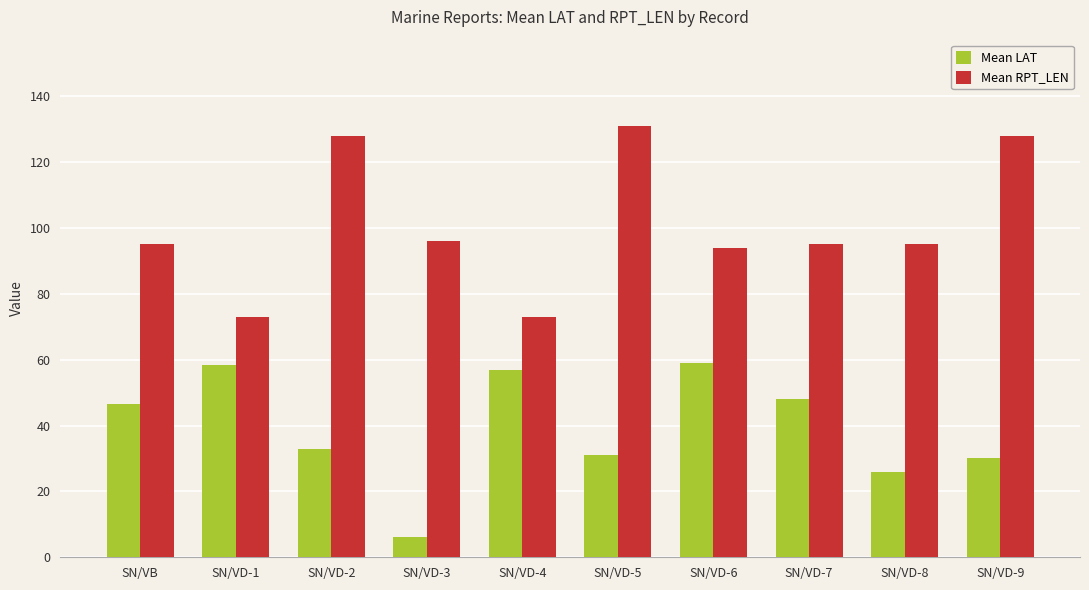

Between SN/VD-1 and SN/VD-3, which series saw the biggest shift?

Mean LAT